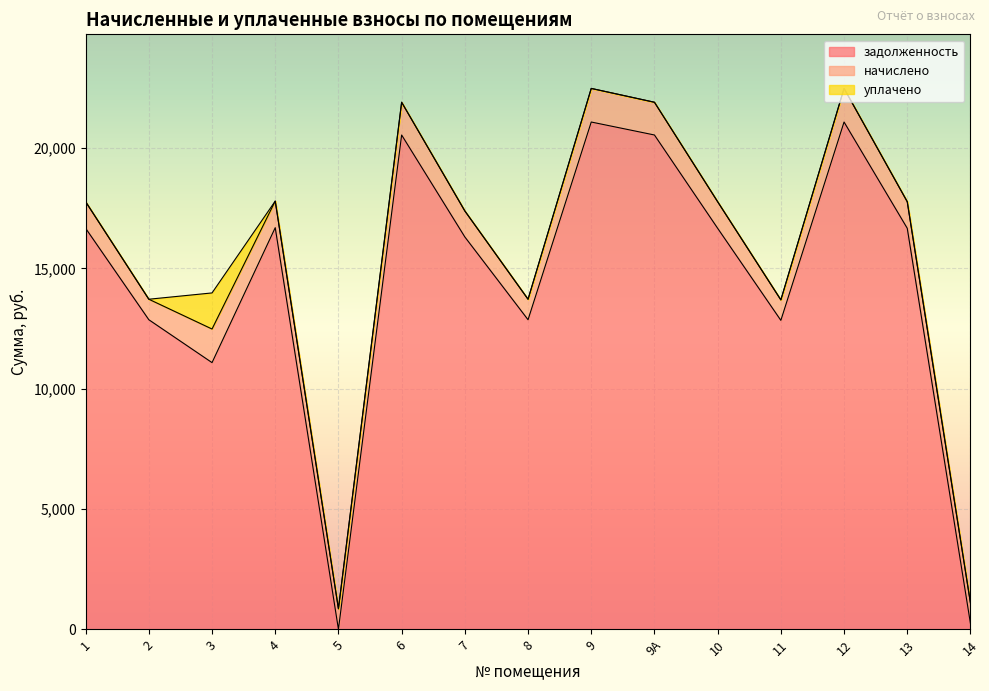

Rank the series at 9 from lowest to highest value.

уплачено, начислено, задолженность